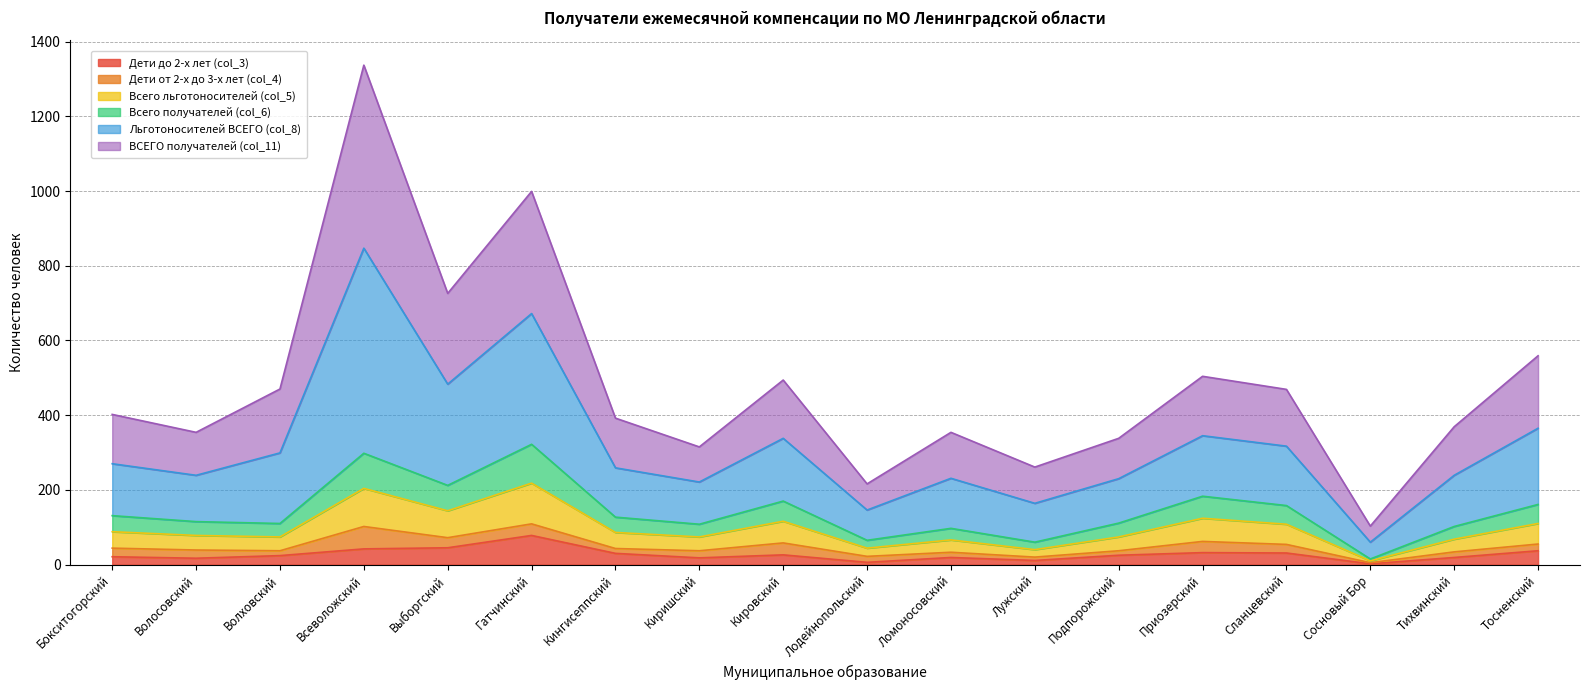

Is it true that Дети до 2-х лет (col_3) equals 128 at Гатчинский?

False